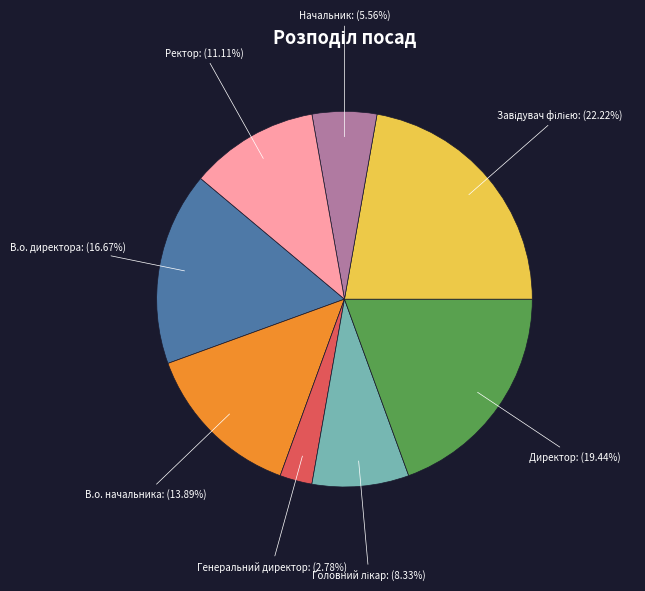

True or false: Ректор accounts for 21% of the total.

False